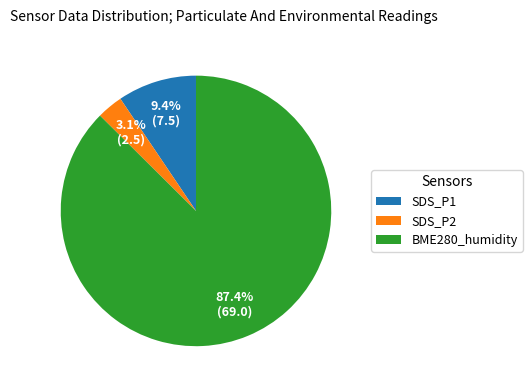

To the nearest percent, what is the combined percentage of BME280_humidity and SDS_P2?

91%